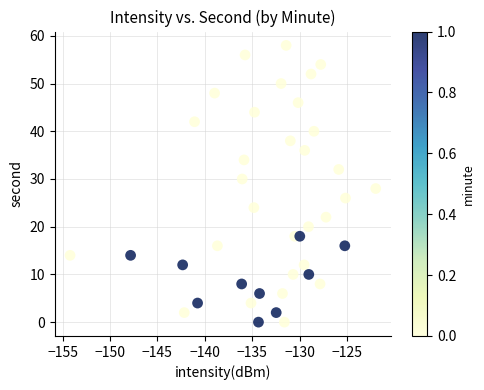

What is the range of Y values (max minus min)?

58